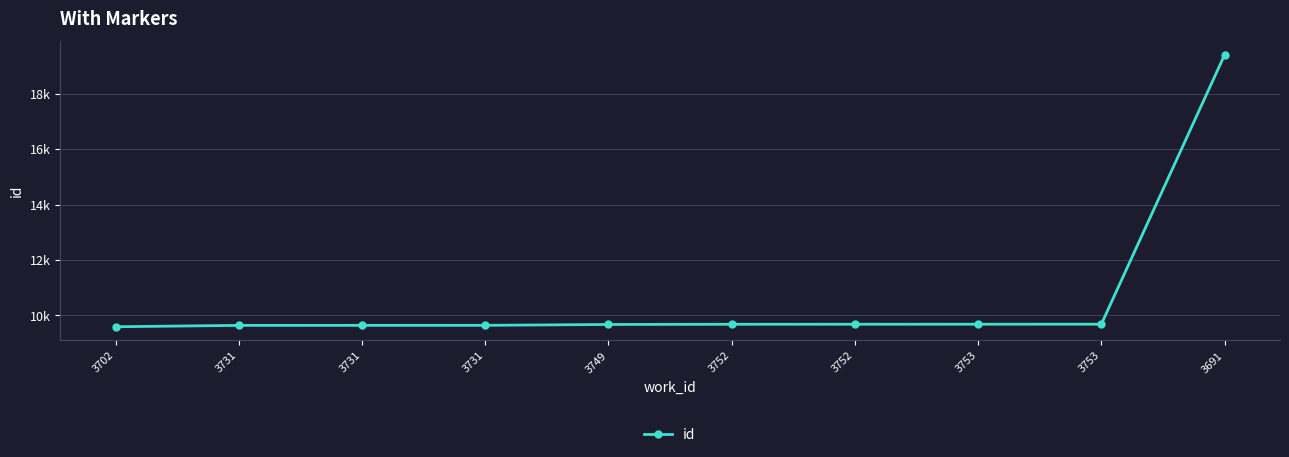

True or false: the data has more than 0 interior local peaks.

False